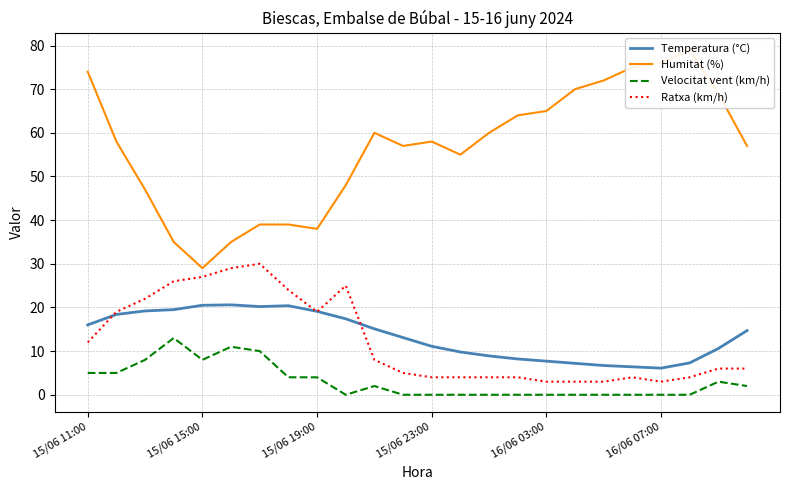

What is the highest value of the Temperatura (°C) series?

20.6